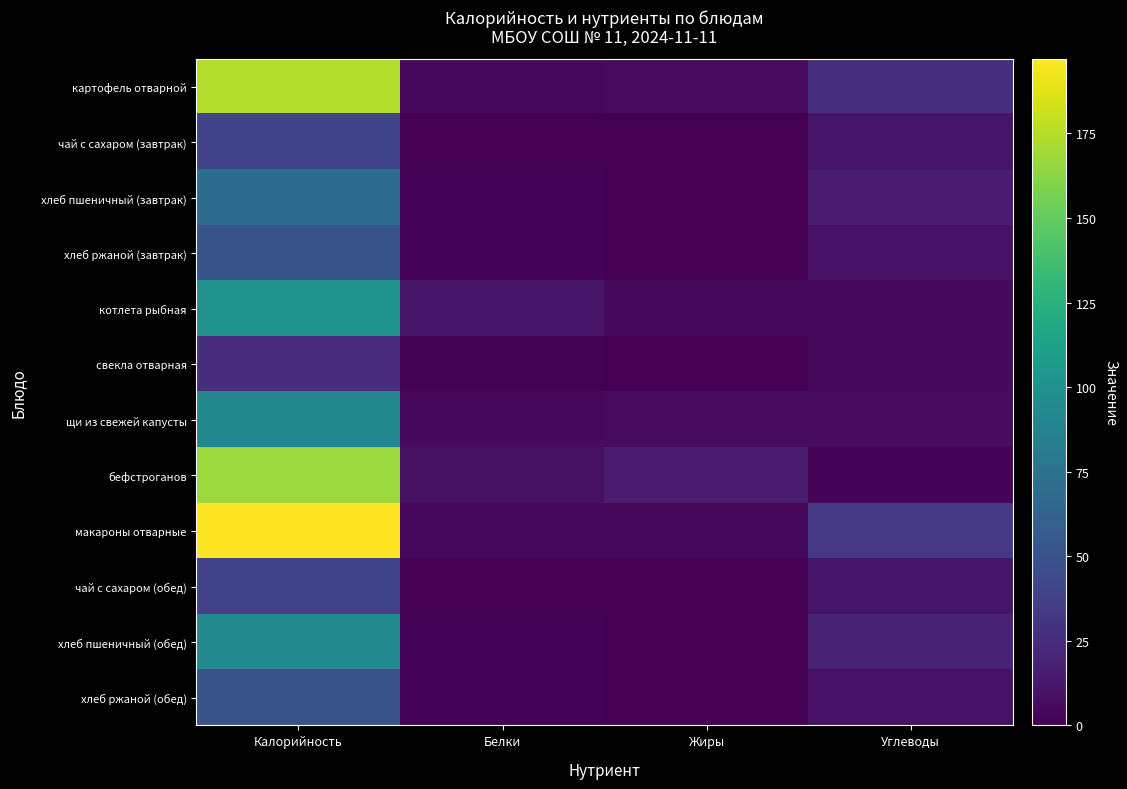

Which series has the largest total across all categories?

макароны отварные